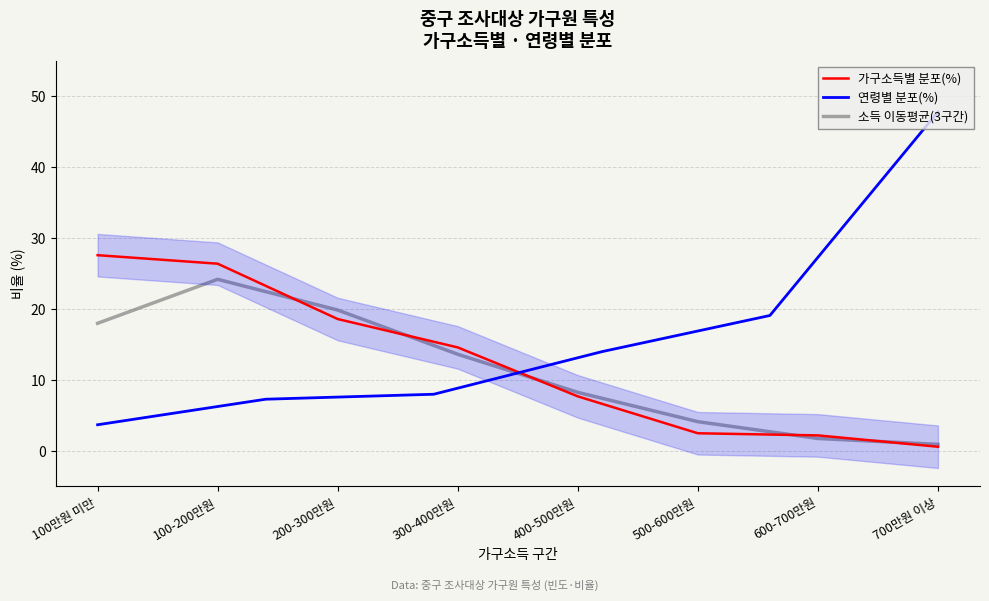

Reading right to left, what are all the values shown in this chart?

700만원 이상=0.6	600-700만원=2.2	500-600만원=2.5	400-500만원=7.7	300-400만원=14.6	200-300만원=18.6	100-200만원=26.4	100만원 미만=27.6